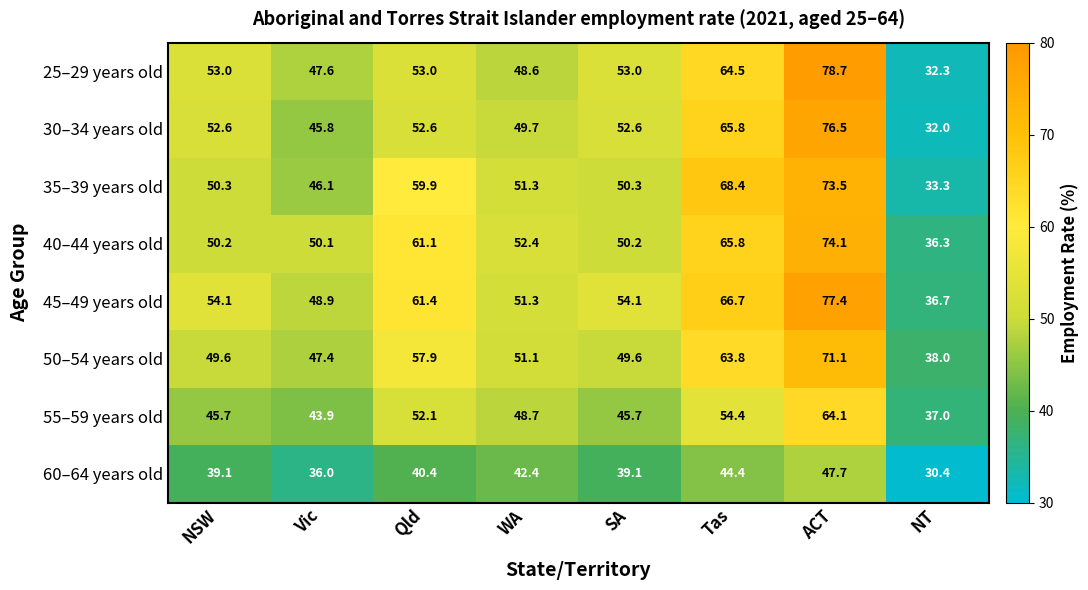

What is the smallest value displayed?

30.4